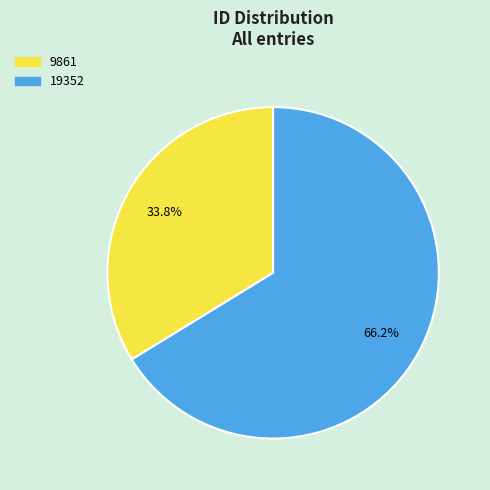

To the nearest percent, what is the combined percentage of 9861 and 19352?

100%